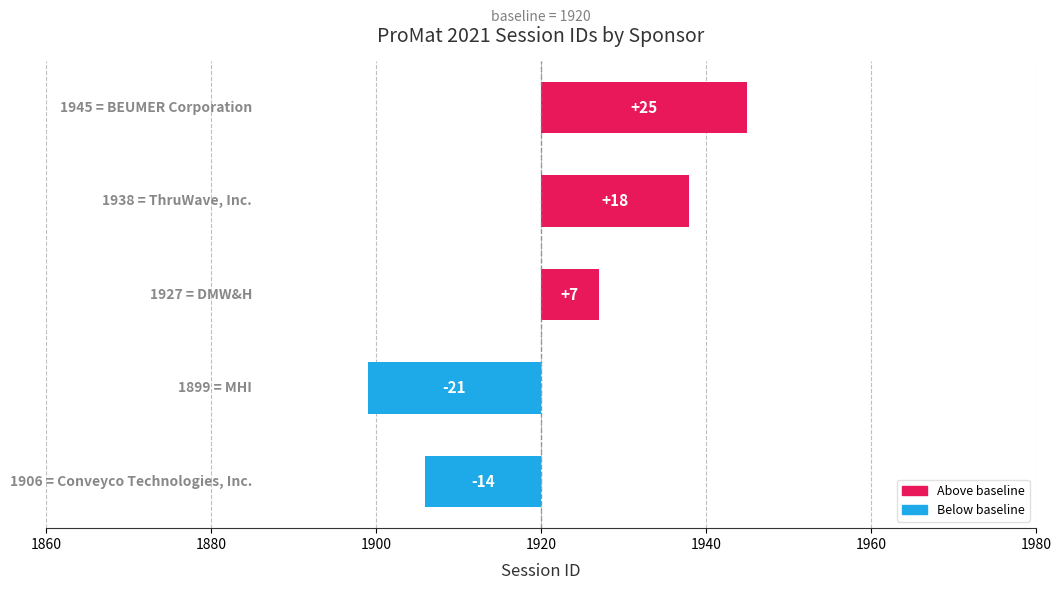

What is the difference between the maximum and minimum values?

46